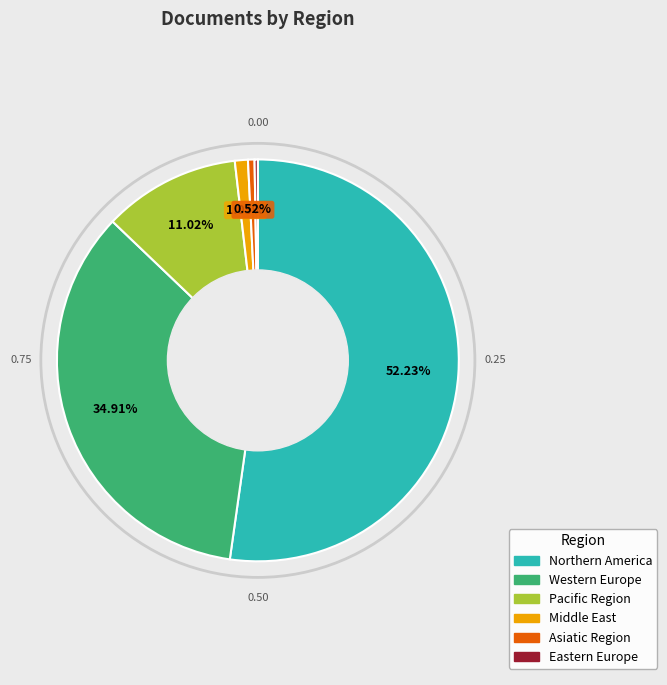

Is the sum of Northern America and Asiatic Region greater than half?

Yes